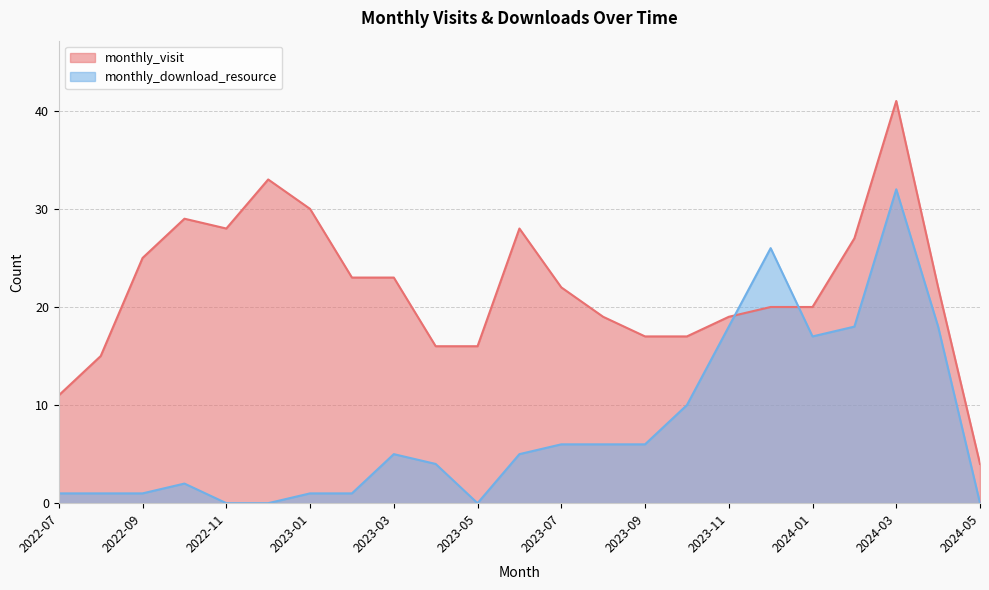

What is the difference between the maximum and minimum values in the monthly_visit series?

37